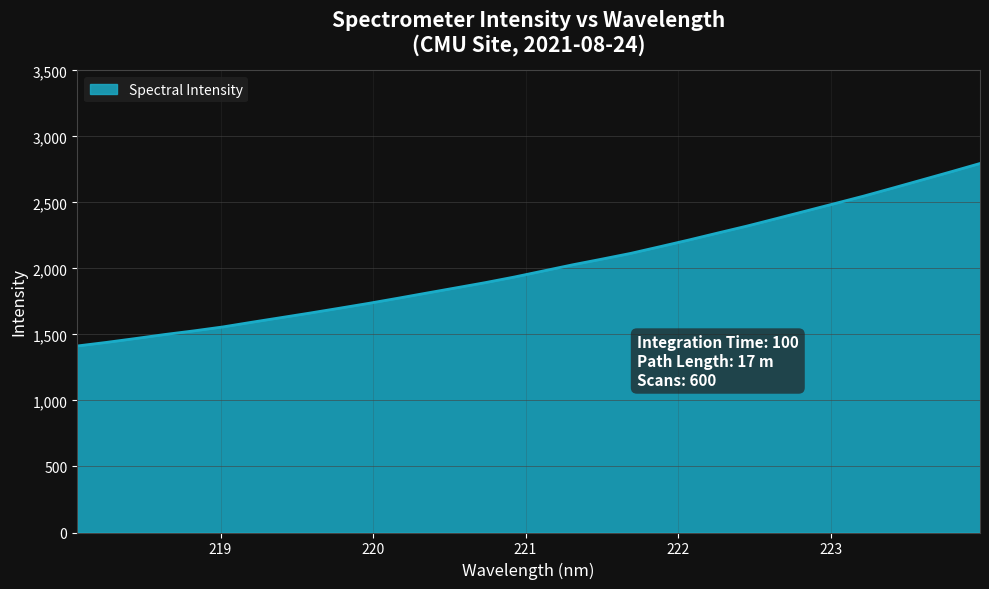

Does the chart display data point markers on the line(s)?

No